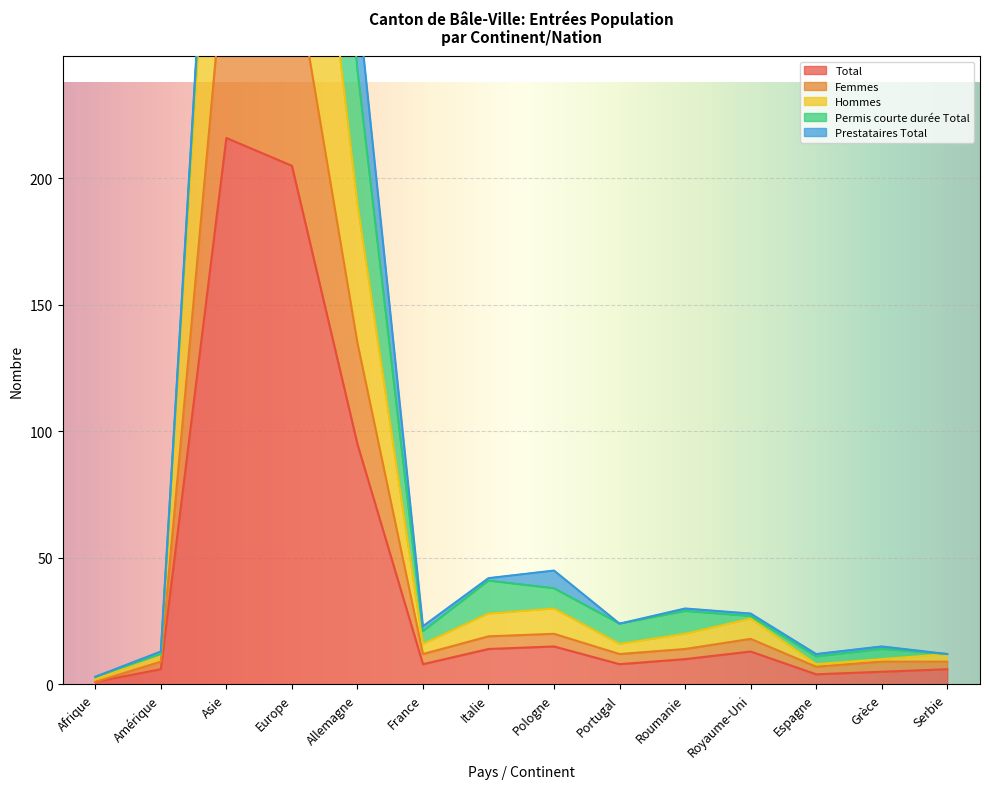

True or false: Total has a value of 23 at Pologne.

False